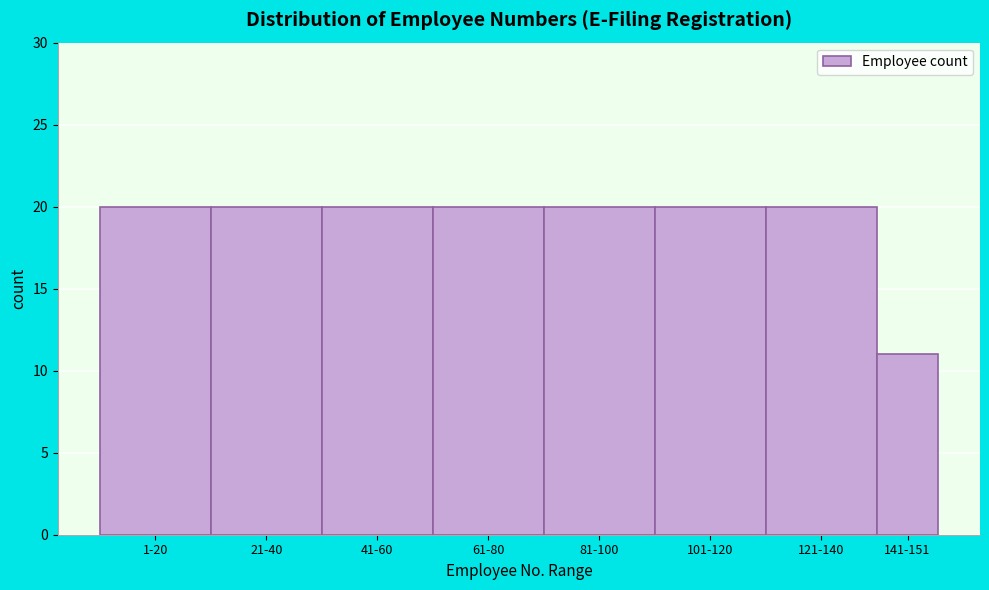

Reading left to right, list all the values displayed in this chart.

1-20=20	21-40=20	41-60=20	61-80=20	81-100=20	101-120=20	121-140=20	141-151=11